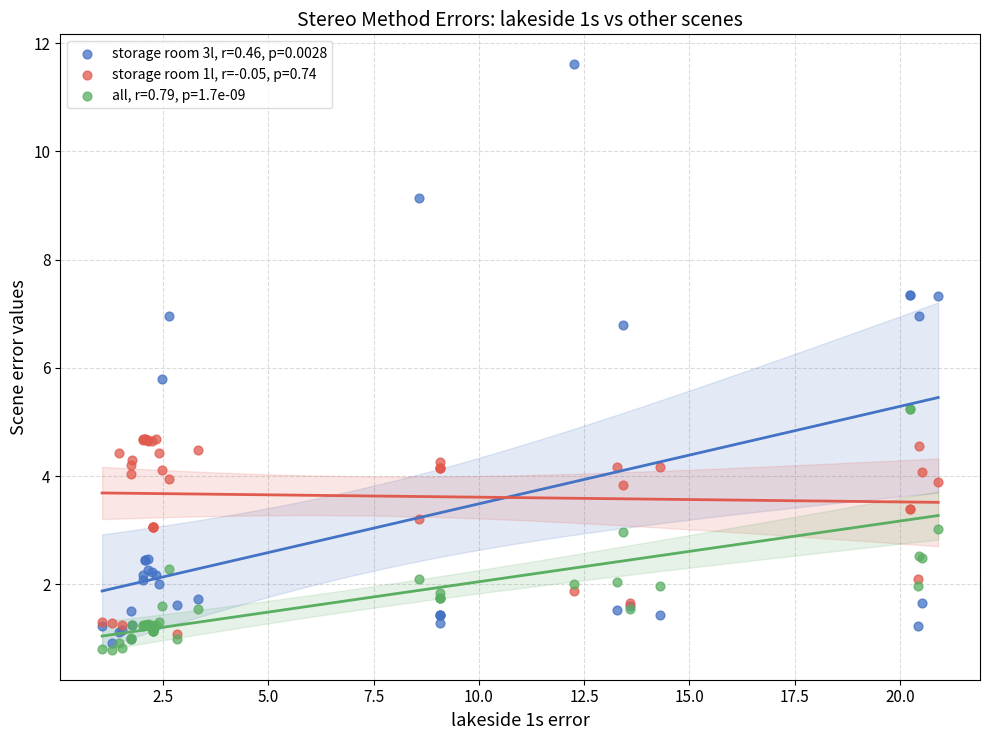

Across all series, what Y value is closest to 6?

5.8